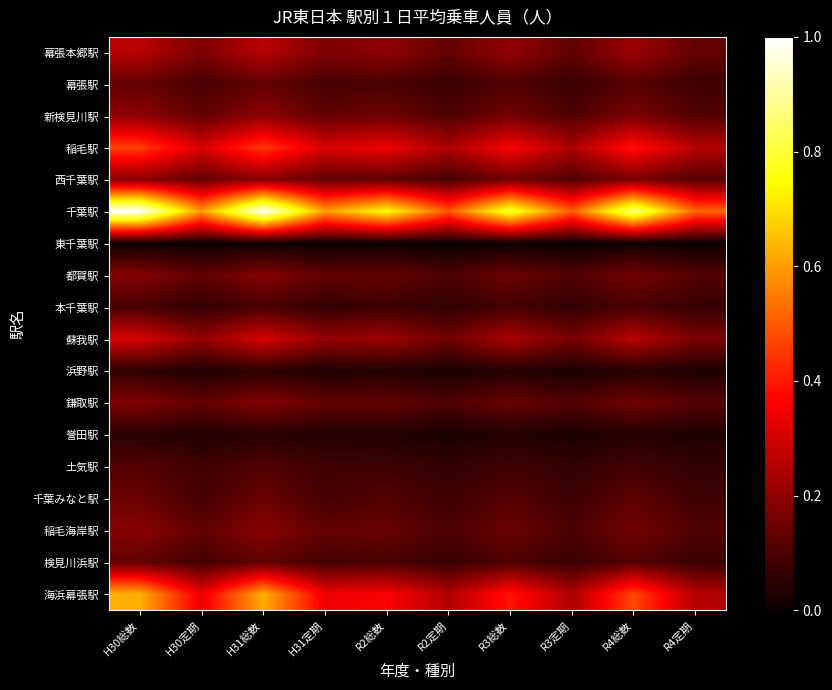

What is the total value across all series at R4定期?

2.3